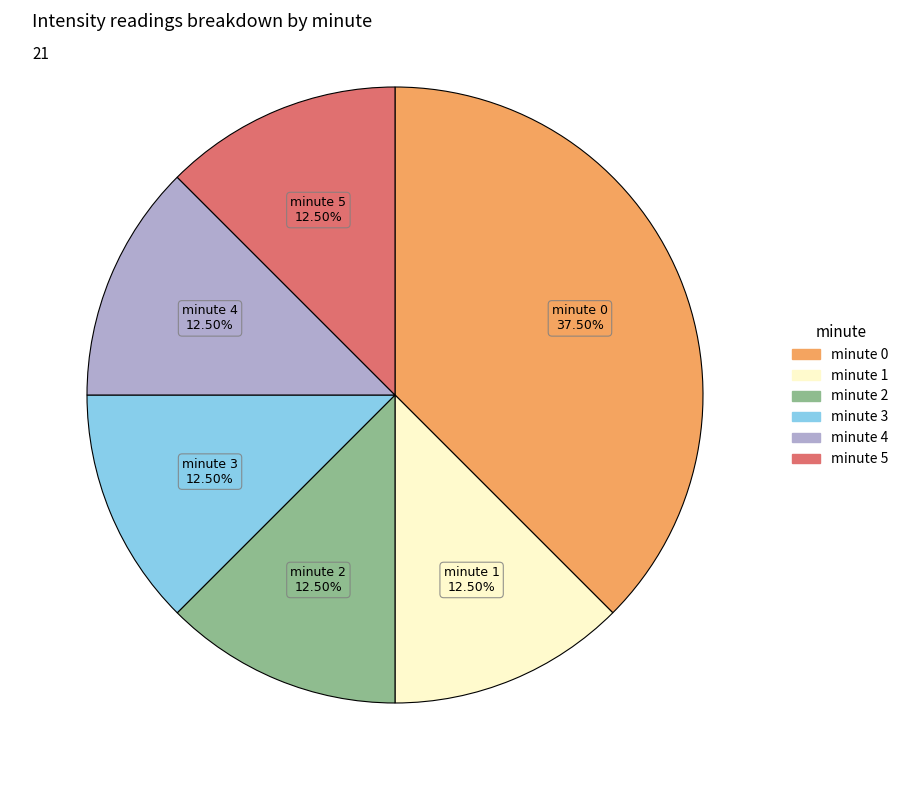

Is there any slice that represents more than half of the pie?

No